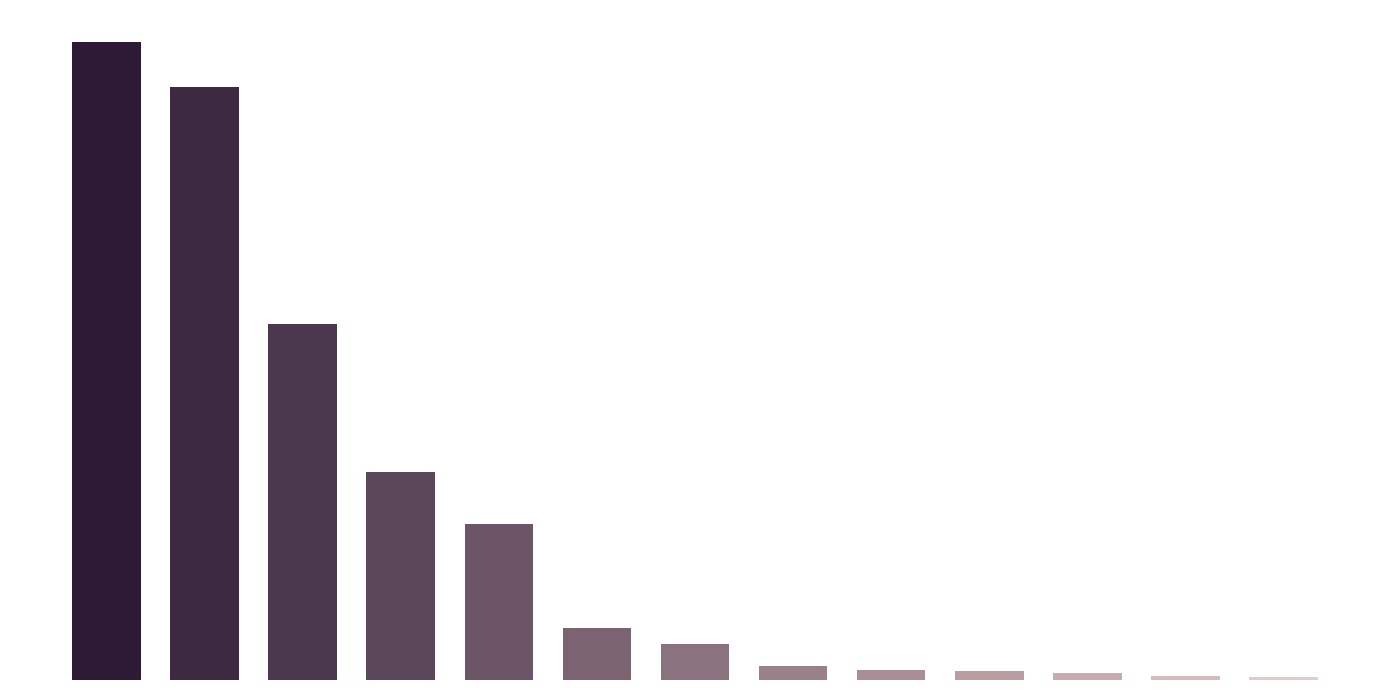

What is the value of the 5th bar from the left?

38728